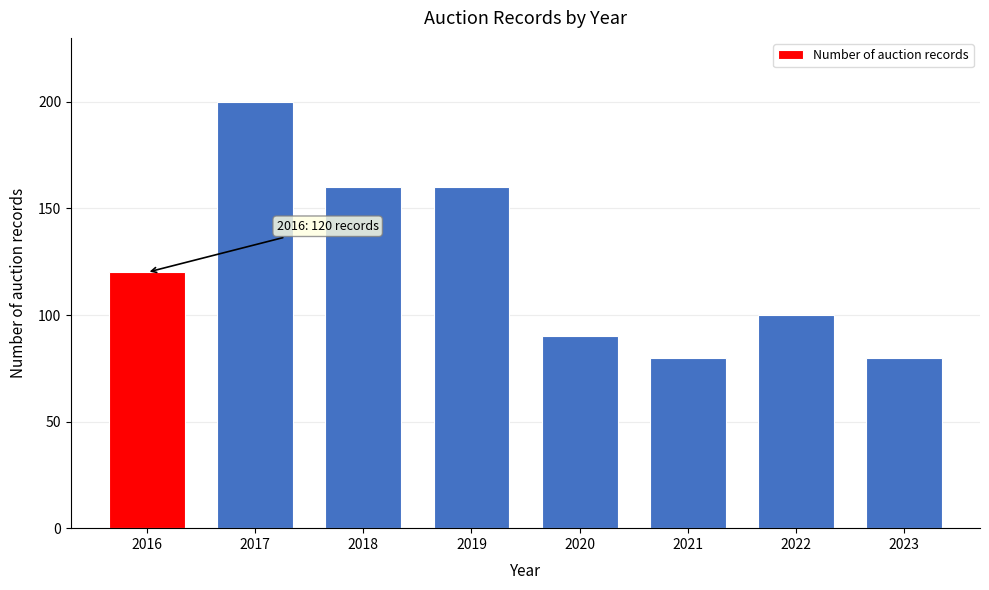

Reading left to right, transcribe all the data shown in this chart.

120	200	160	160	90	80	100	80